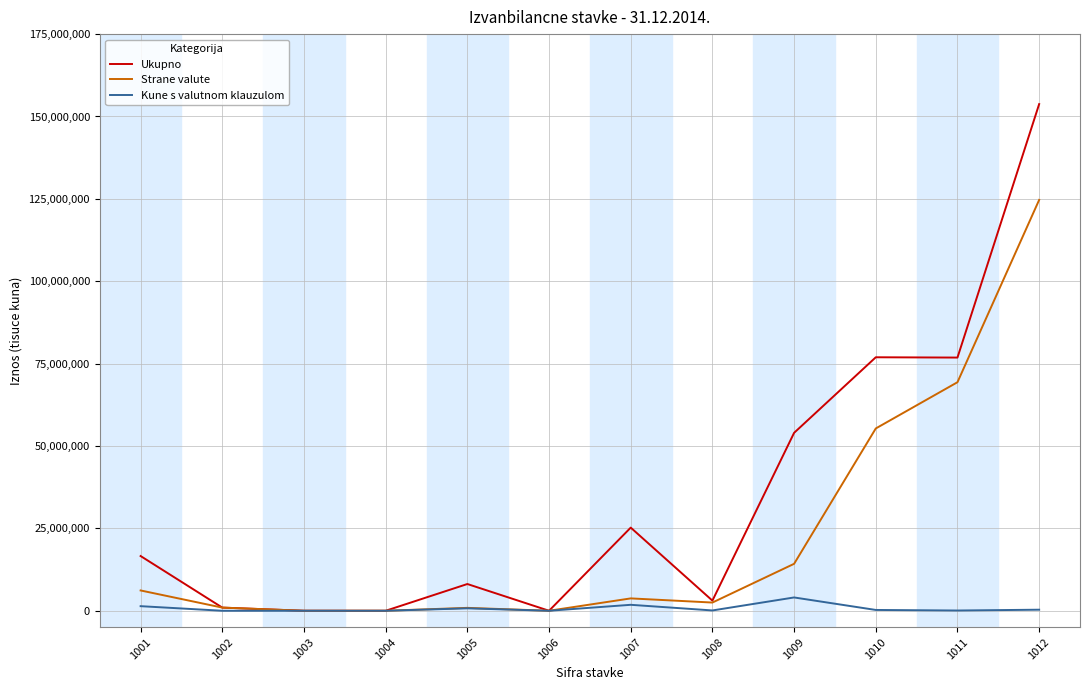

Count the number of data series in this chart.

3